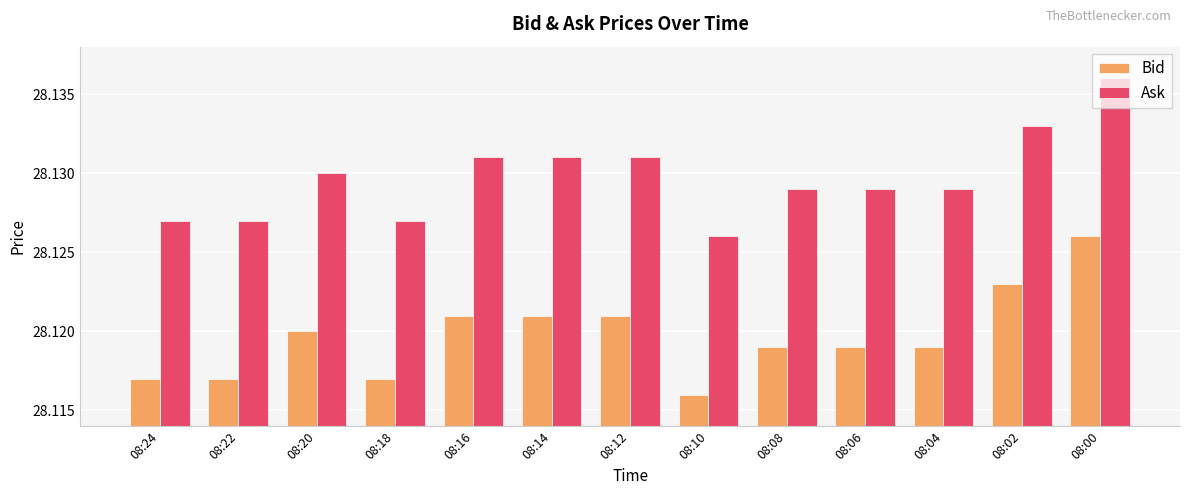

Does the chart contain any negative values?

No